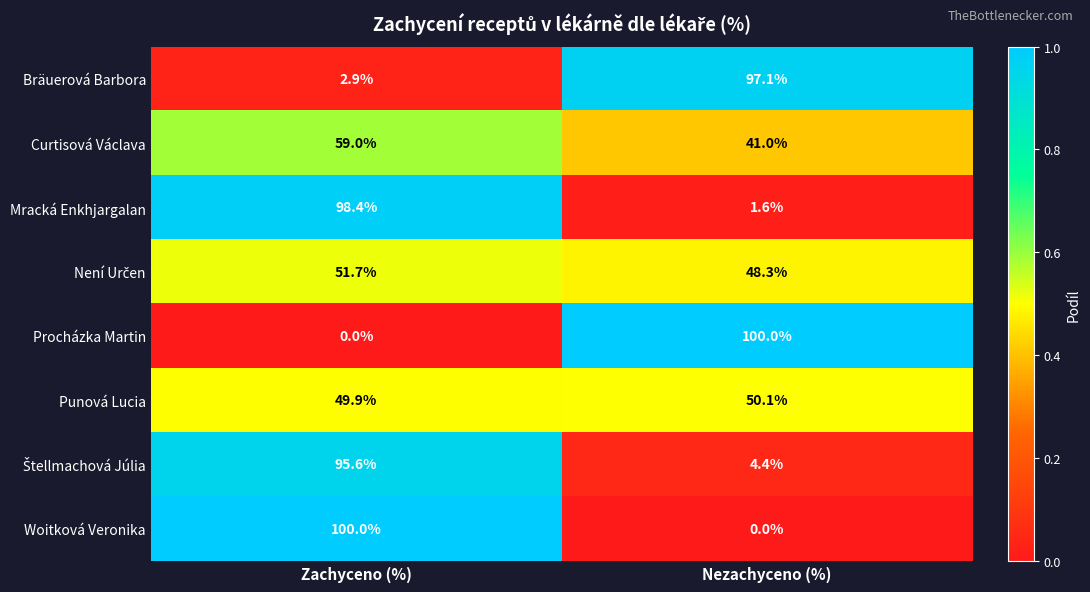

What is the sum of all Procházka Martin values?

100.0